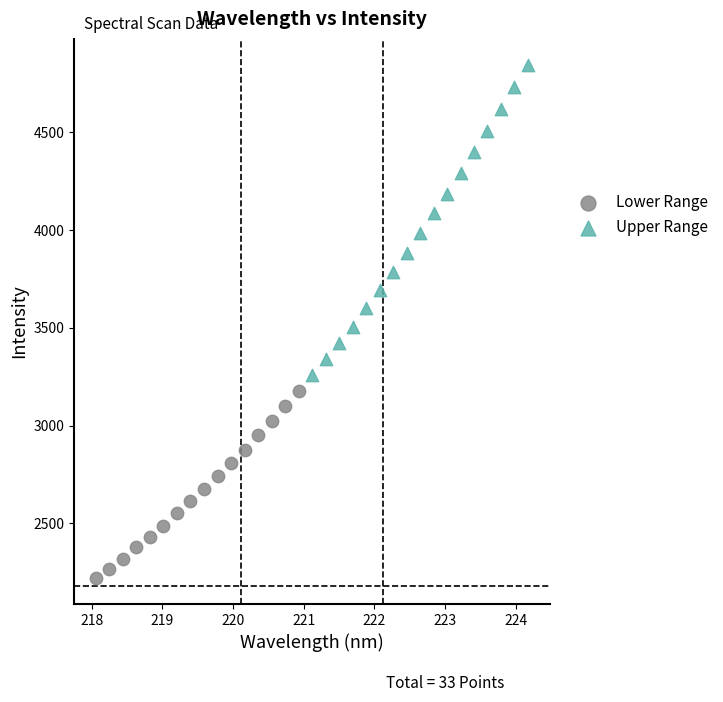

Which series has the widest spread of Y values?

Upper Range